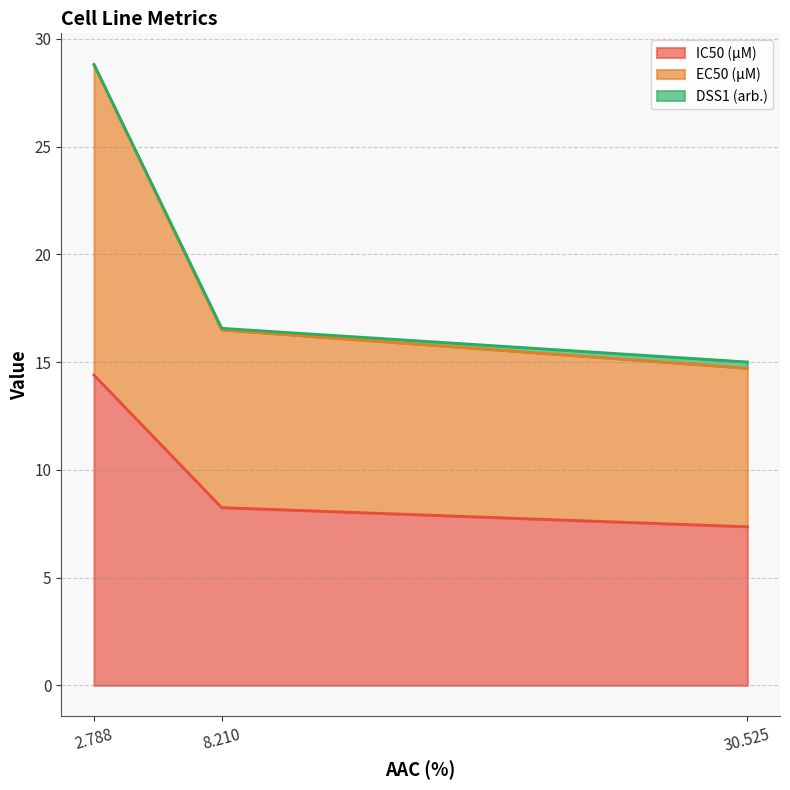

Does the chart display data point markers on the line(s)?

No